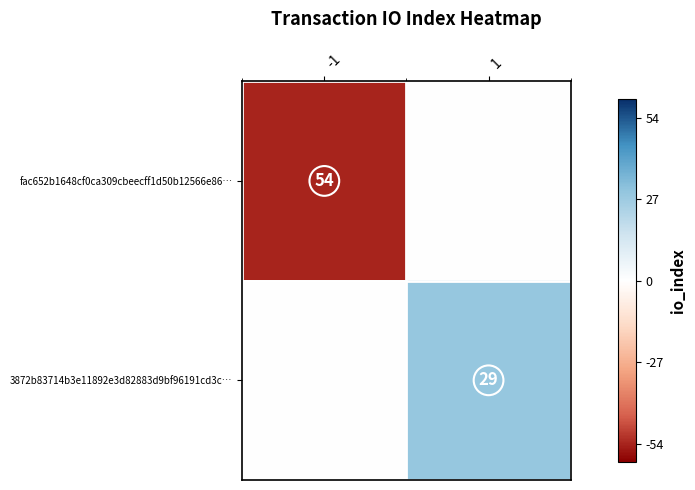

The value of fac652b1648cf0ca309cbeecff1d50b12566e86… at -1 is 54. True or false?

True